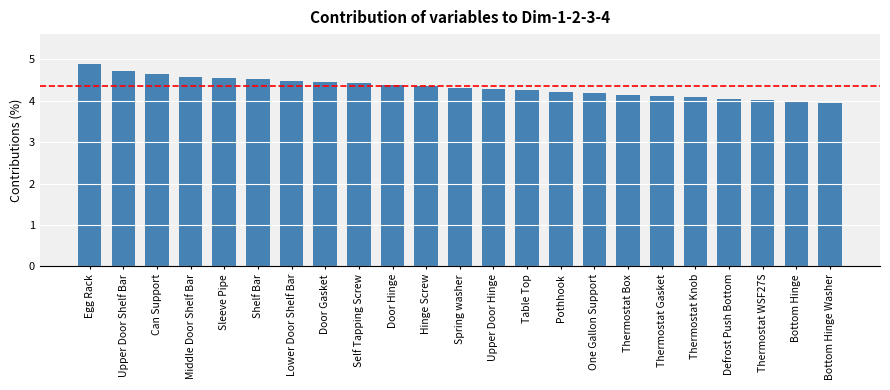

Approximately how many times larger is the value at Sleeve Pipe compared to Upper Door Shelf Bar?

1.0